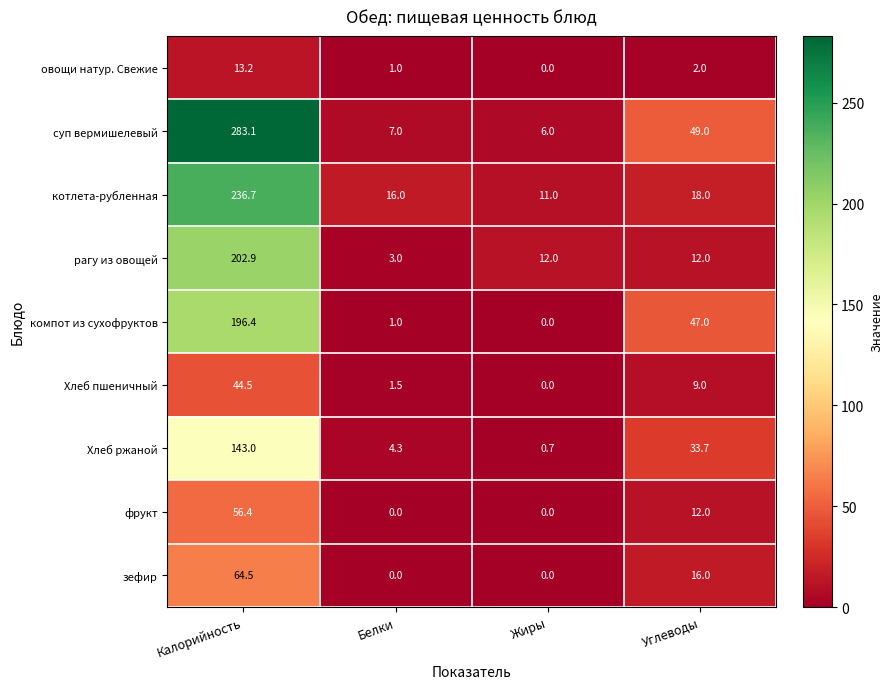

Which series has the largest total across all categories?

суп вермишелевый